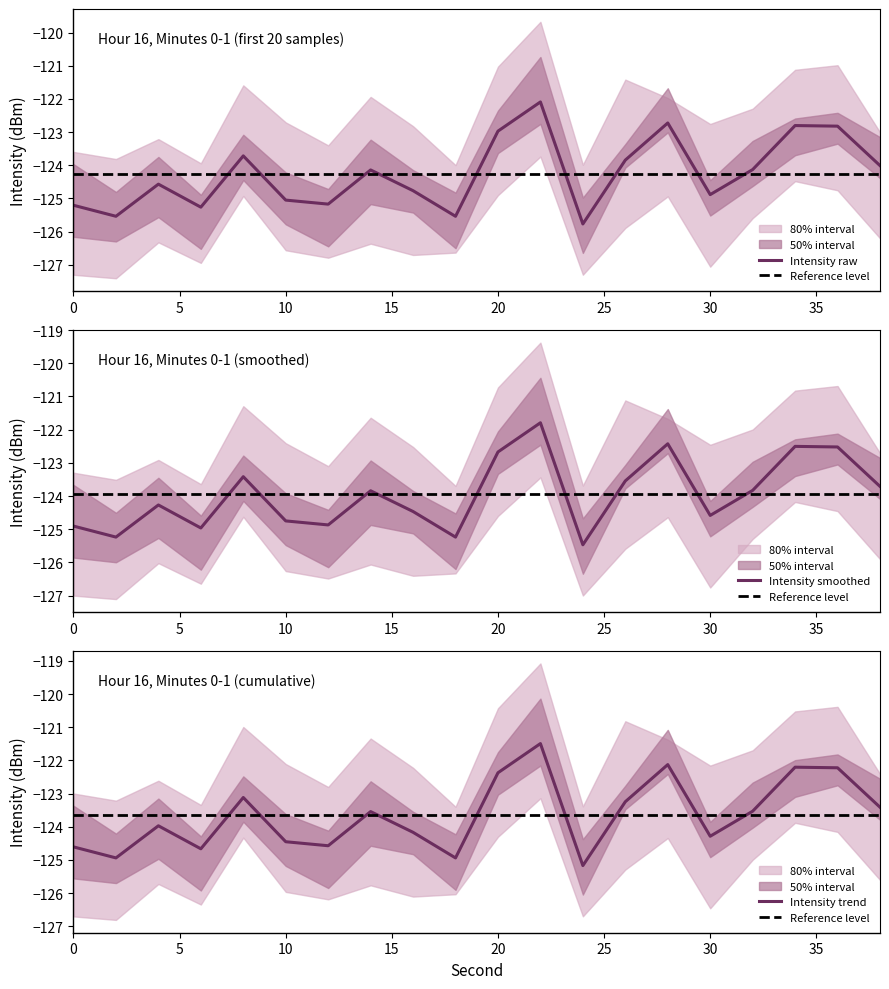

The value of Intensity raw at 30 is -124.9. True or false?

True